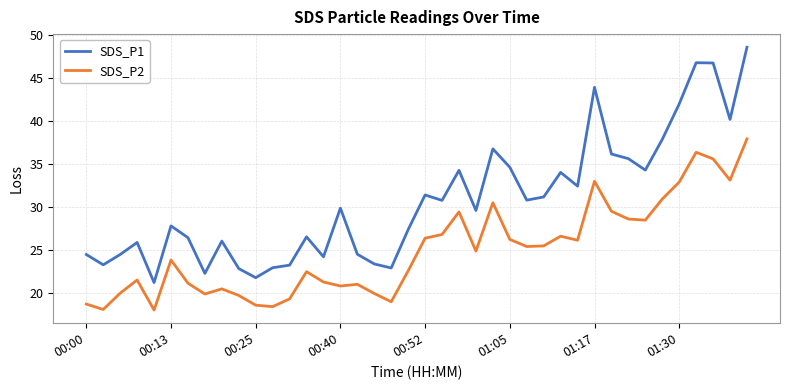

Which series has the widest spread of values?

SDS_P1